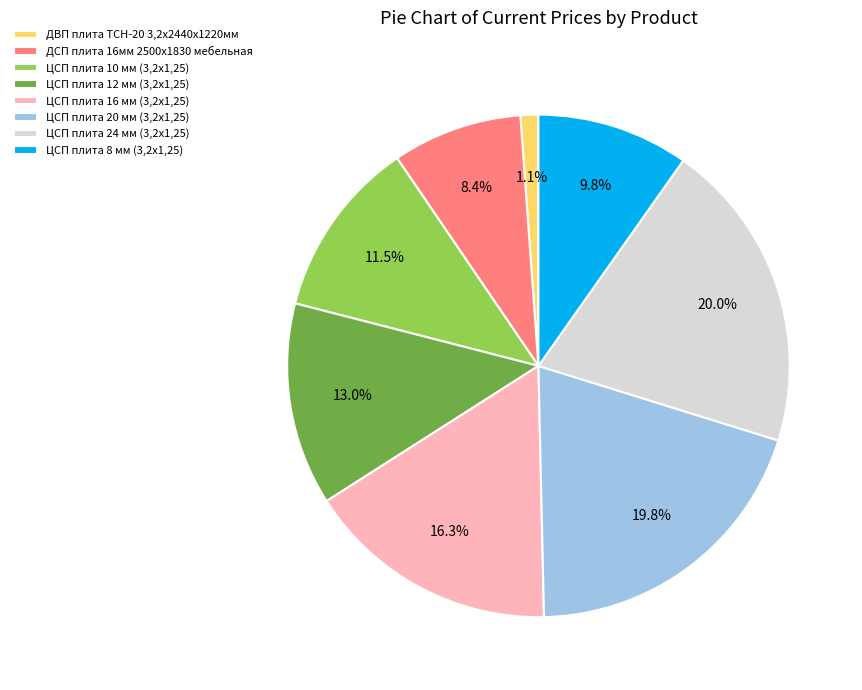

To the nearest percent, what percentage of the pie is ДСП плита 16мм 2500х1830 мебельная?

8%